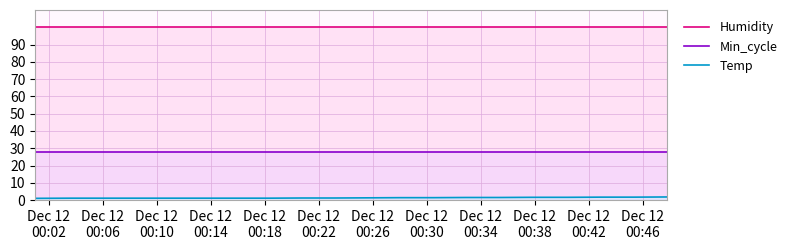

True or false: Temp and Min_cycle cross at least once.

False